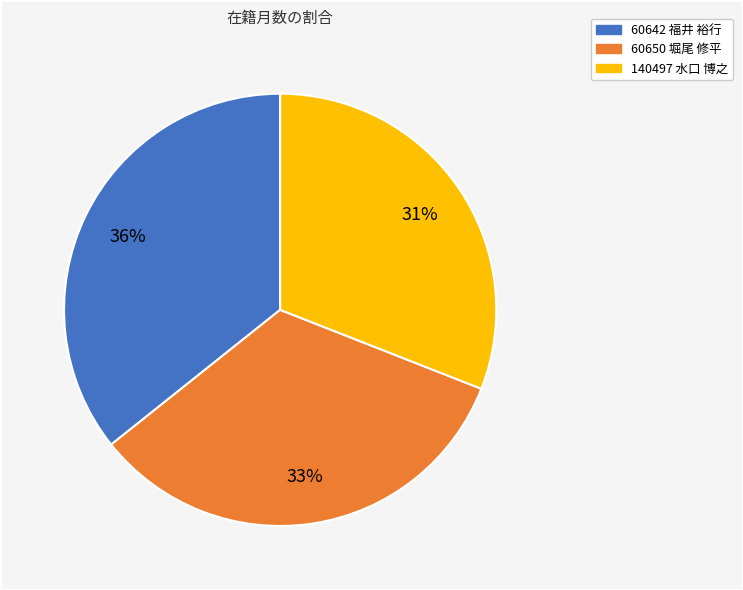

Rank the categories by value from lowest to highest.

140497 水口 博之, 60650 堀尾 修平, 60642 福井 裕行